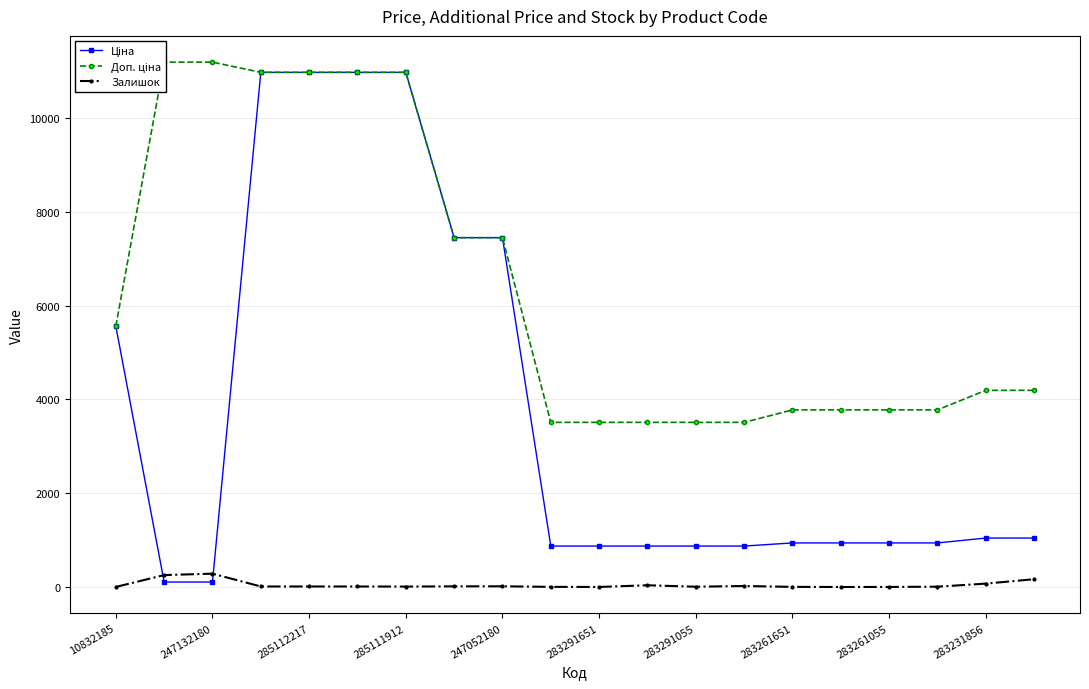

True or false: Залишок has more than 2 points higher than both neighbors.

True